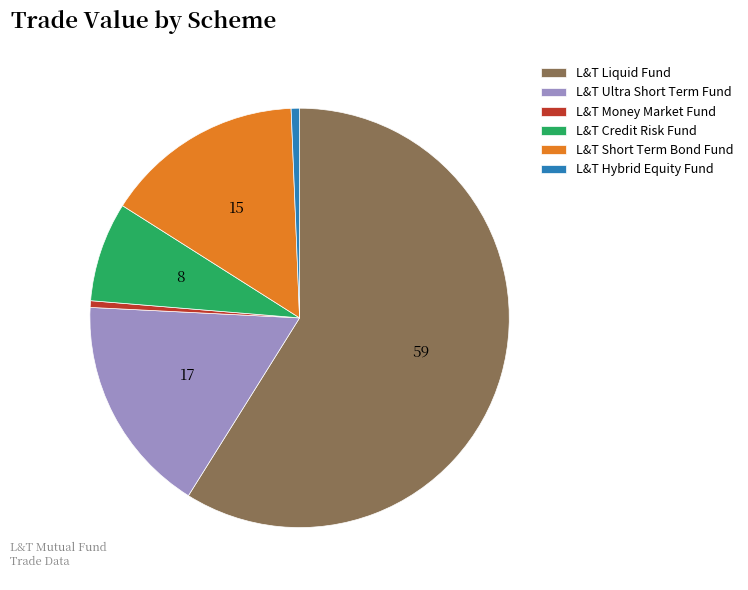

Approximately how many times larger is the value at L&T Ultra Short Term Fund compared to L&T Credit Risk Fund?

2.2